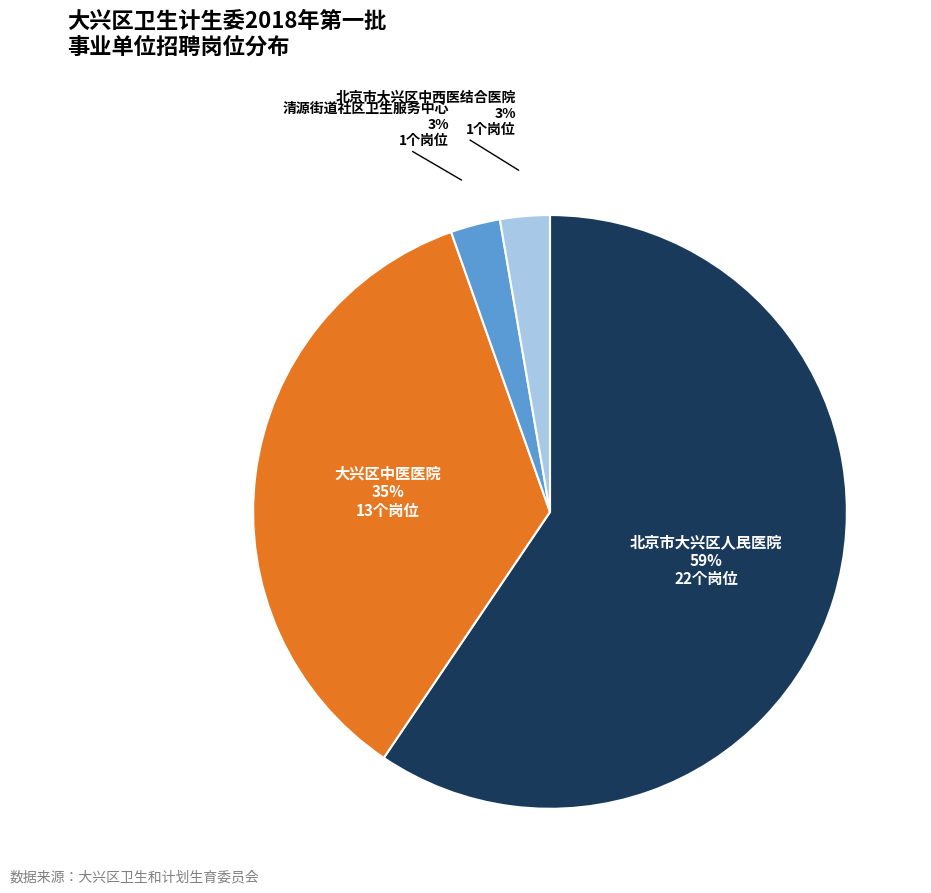

Is there any slice that represents more than half of the pie?

Yes